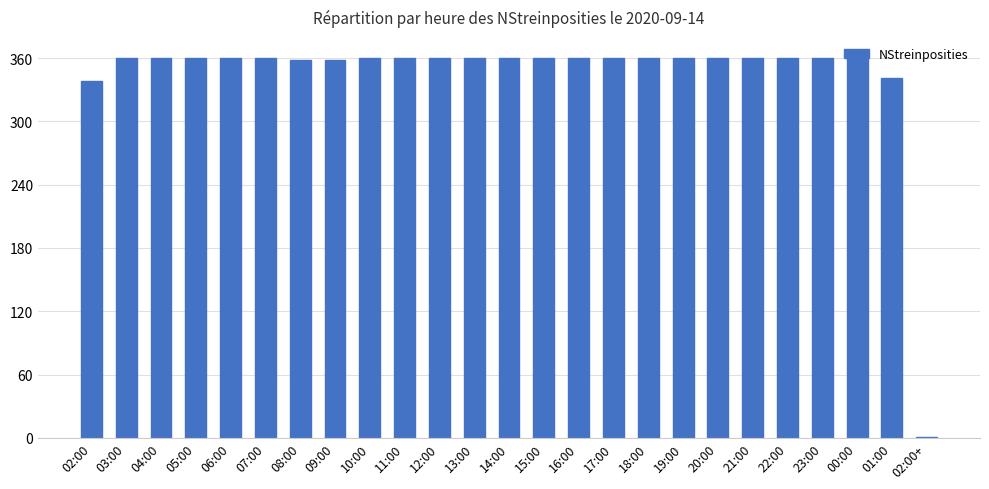

Reading right to left, extract all data points from this chart.

1	341	360	360	360	360	360	360	360	360	360	360	360	360	360	360	360	358	358	360	360	360	360	360	338